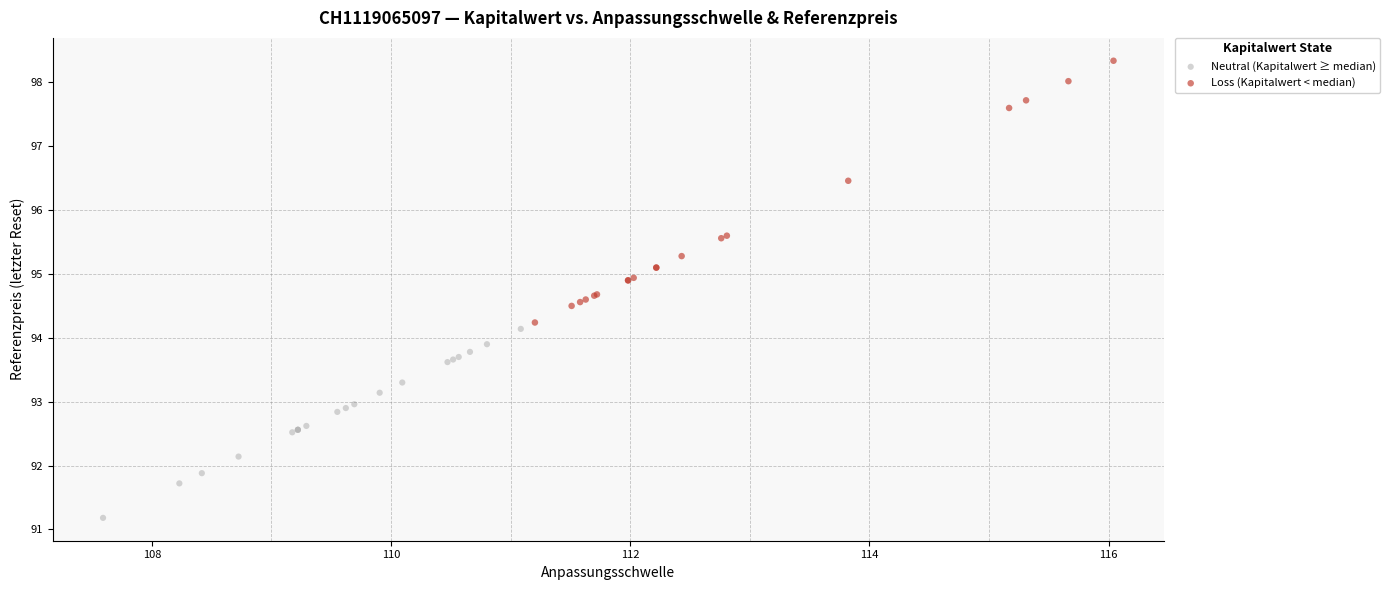

Which series reaches the maximum Y coordinate?

Loss (Kapitalwert < median)